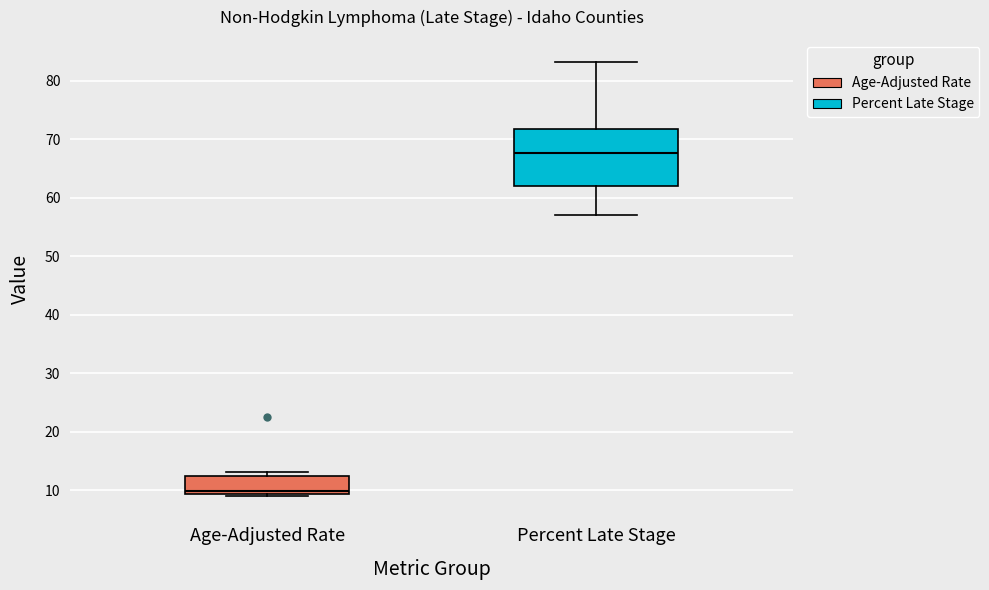

Reading left to right, transcribe this box plot: for each box, give where its median line is, the range the box spans, and where its two whiskers end, as read against the y-axis. The values are not printed on the chart, so give them approximately, as read against the axis.

Age-Adjusted Rate: median 10, box 9 to 13, whiskers 9 (just below the box's lower edge) to 13 (just above the box's upper edge)
Percent Late Stage: median 68, box 62 to 72, whiskers 57 to 83